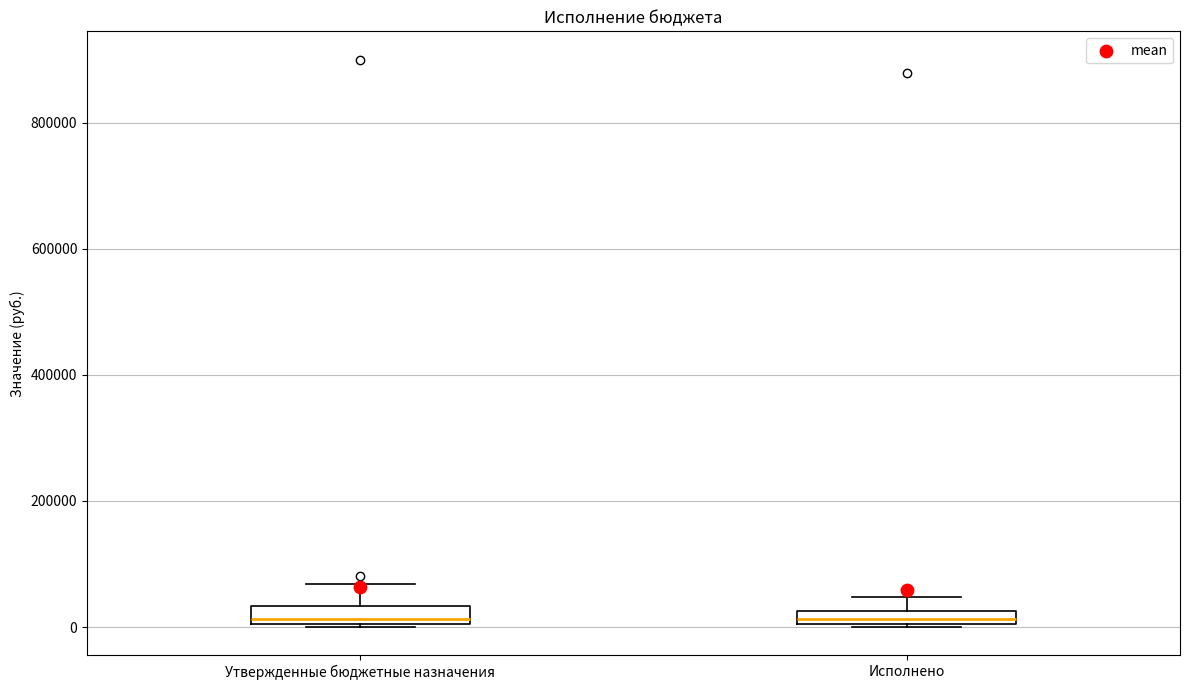

Where does the upper whisker of the box for Исполнено end on the y-axis? The values are not printed on the chart, so give them approximately, as read against the axis.

40000